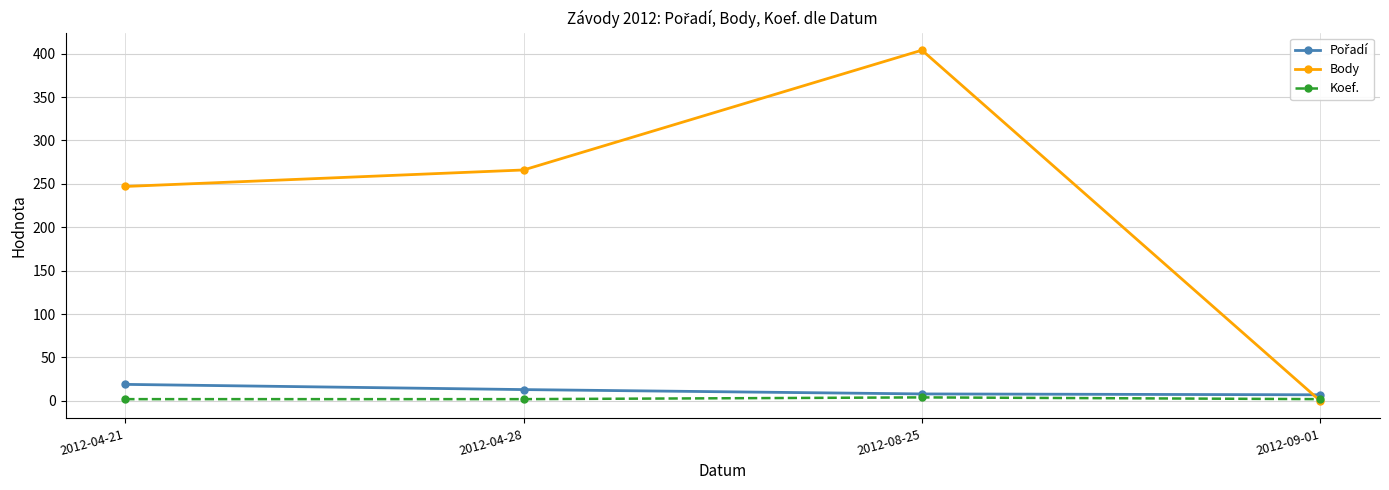

What is the highest value of the Body series?

404